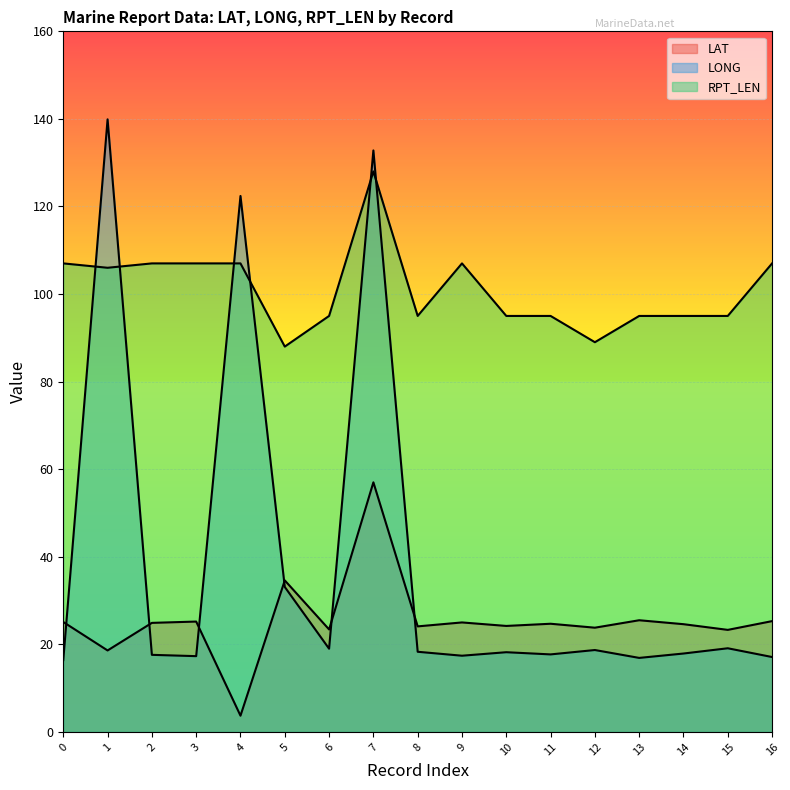

Rank the series at 10 from highest to lowest value.

RPT_LEN, LAT, LONG